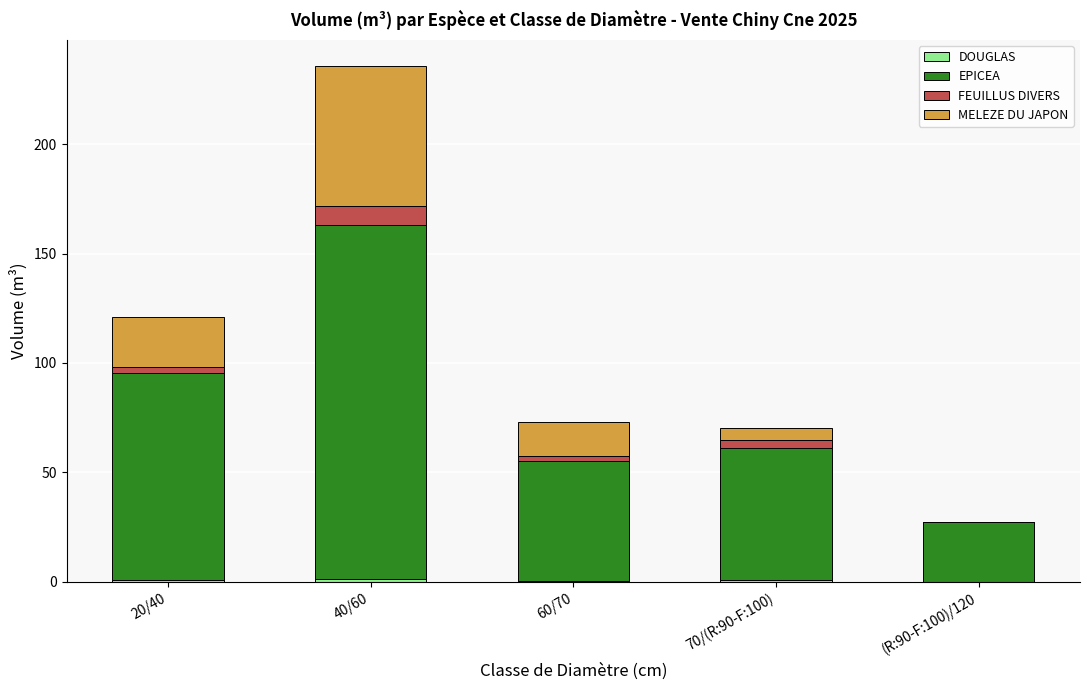

At which category is the sum across all series the highest?

40/60